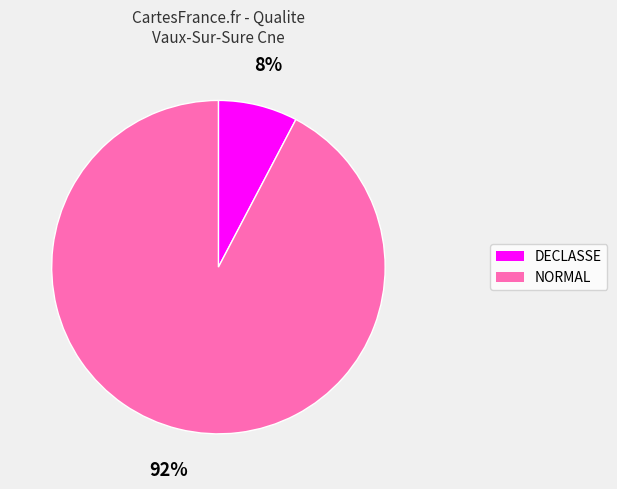

How many segments does this pie chart have?

2